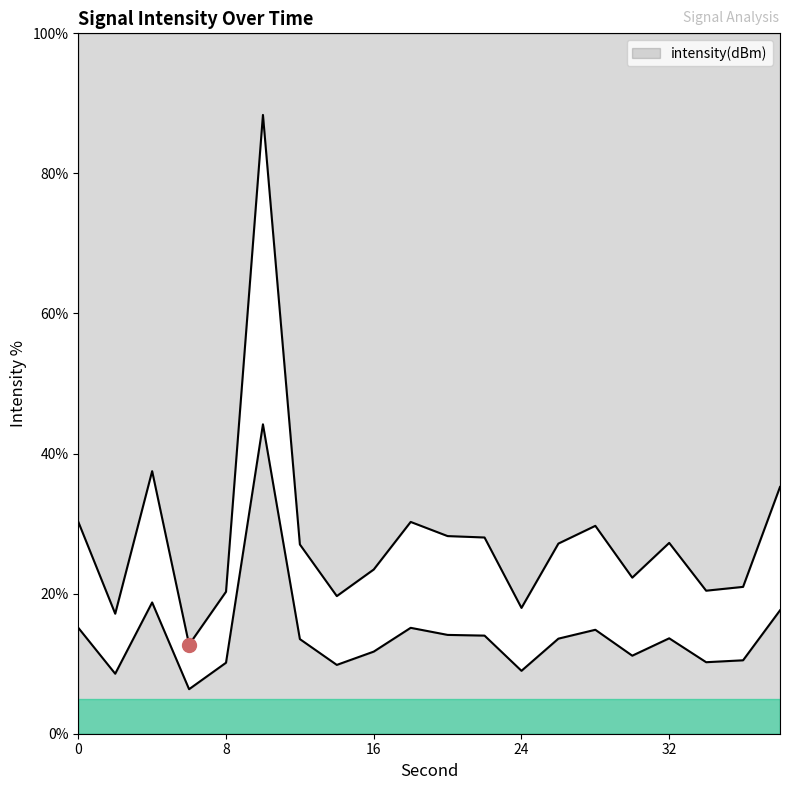

At which label is the value closest to 50?

4